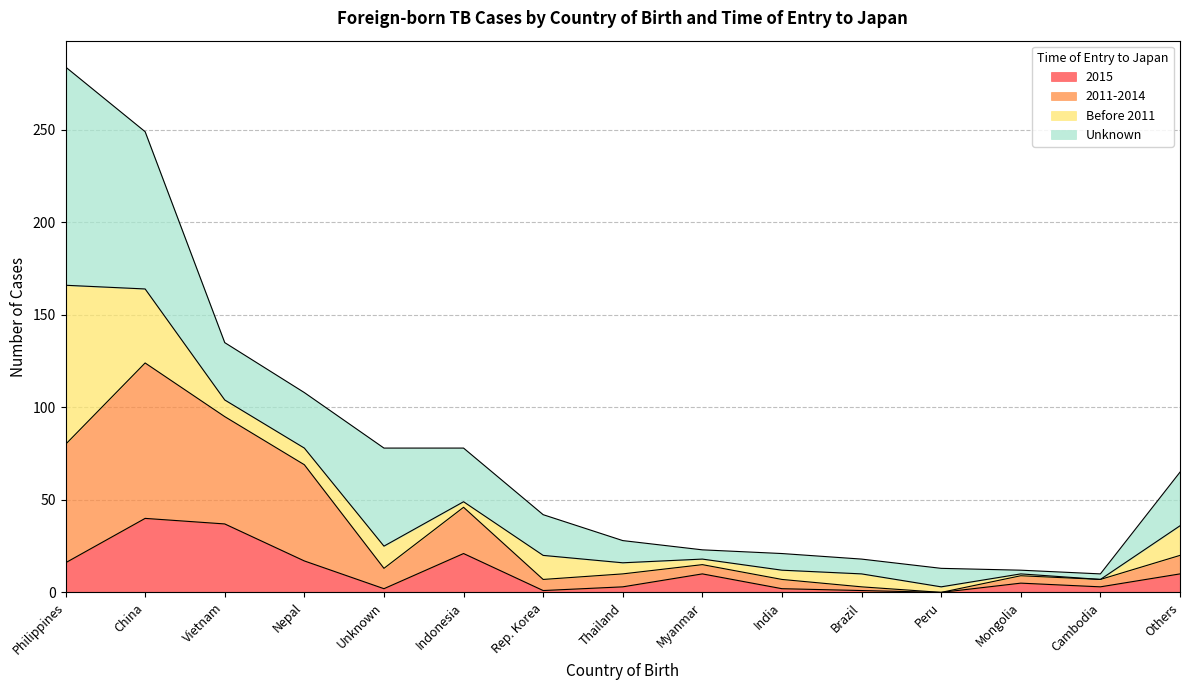

Is it true that 2015 equals 21 at Indonesia?

True